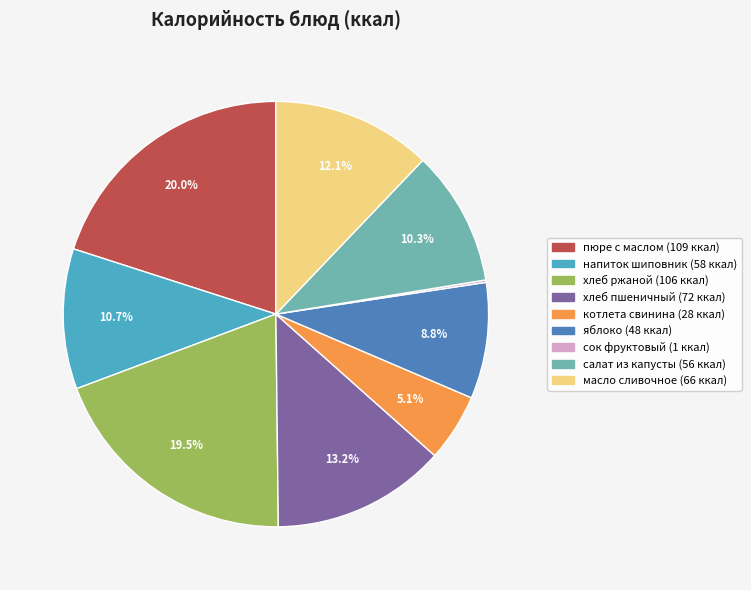

Is there a majority slice in this chart?

No